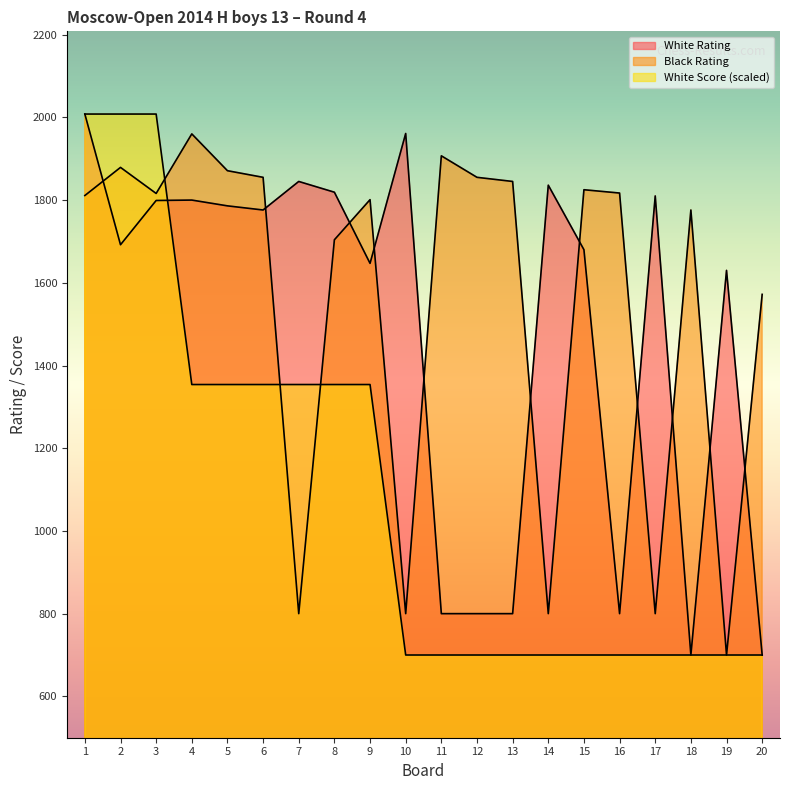

Reading left to right, extract all data points from this chart.

White Rating: 1=2008.0	2=1692.0	3=1799.0	4=1800.0	5=1786.0	6=1776.0	7=1845.0	8=1819.0	9=1647.0	10=1961.0	11=800.0	12=800.0	13=800.0	14=1836.0	15=1680.0	16=800.0	17=1810.0	18=700.0	19=1630.0	20=700.0
Black Rating: 1=1811.0	2=1879.0	3=1816.0	4=1960.0	5=1871.0	6=1855.0	7=800.0	8=1704.0	9=1801.0	10=800.0	11=1907.0	12=1855.0	13=1845.0	14=800.0	15=1825.0	16=1817.0	17=800.0	18=1776.0	19=700.0	20=1572.0
White Score: 1=2008.0	2=2008.0	3=2008.0	4=1354.0	5=1354.0	6=1354.0	7=1354.0	8=1354.0	9=1354.0	10=700.0	11=700.0	12=700.0	13=700.0	14=700.0	15=700.0	16=700.0	17=700.0	18=700.0	19=700.0	20=700.0